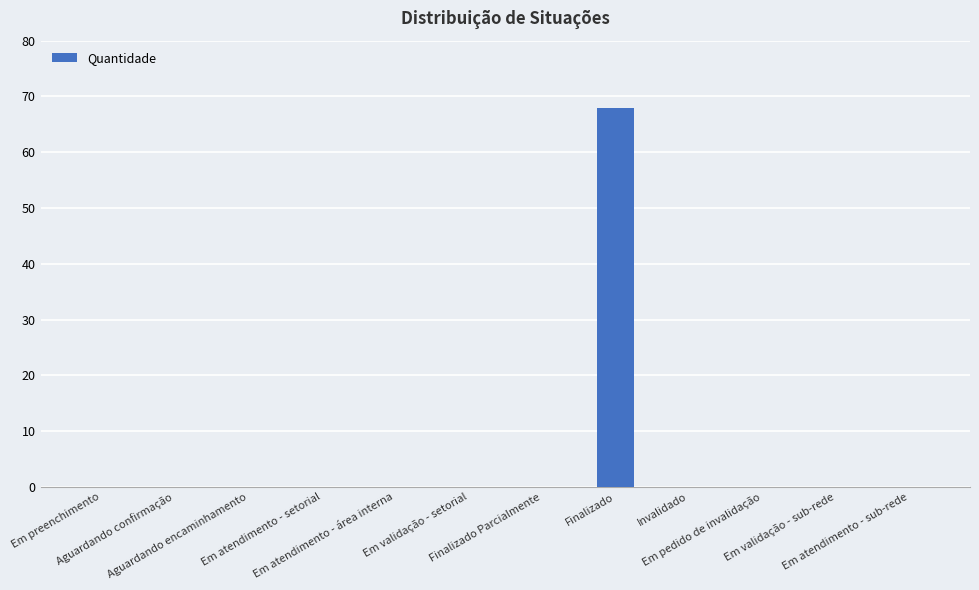

What is the sum of all values?

68